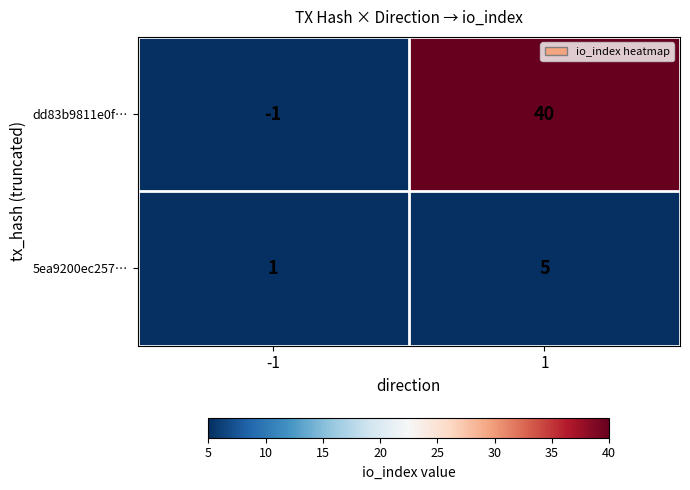

List the series in order of their overall mean, highest first.

dd83b9811e0f…, 5ea9200ec257…